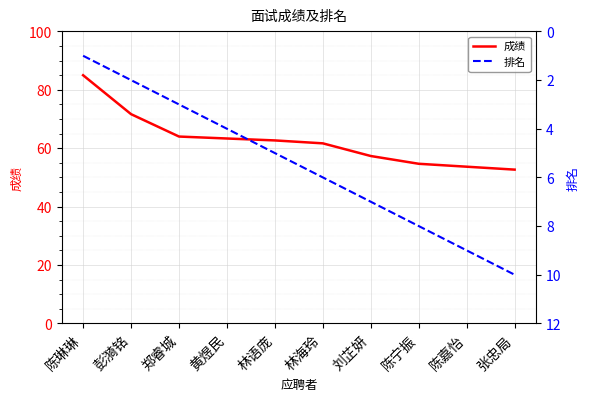

What is the difference between the maximum and minimum values in the 成绩 series?

32.3